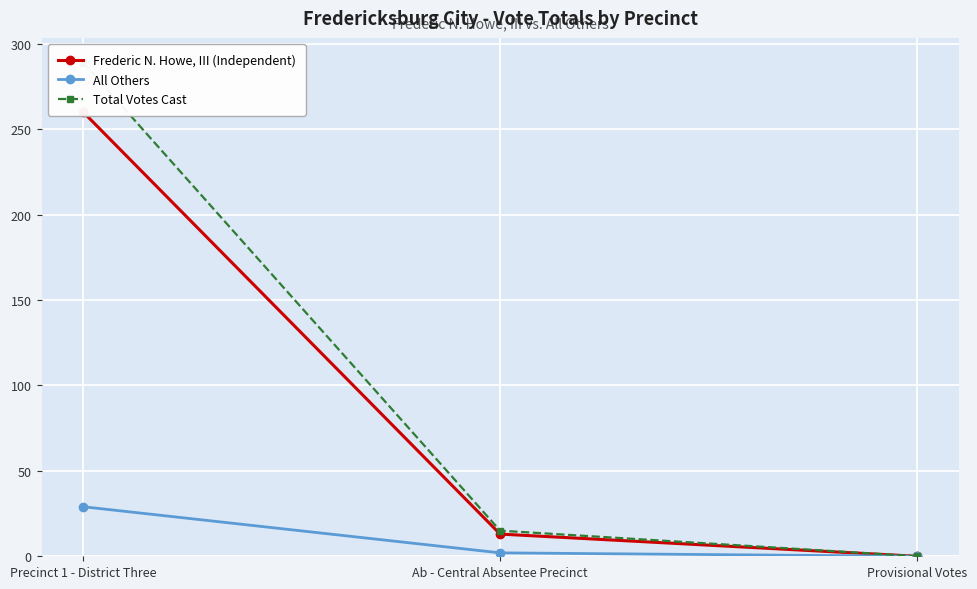

What is the spread (max minus min) of values at Ab - Central Absentee Precinct?

13